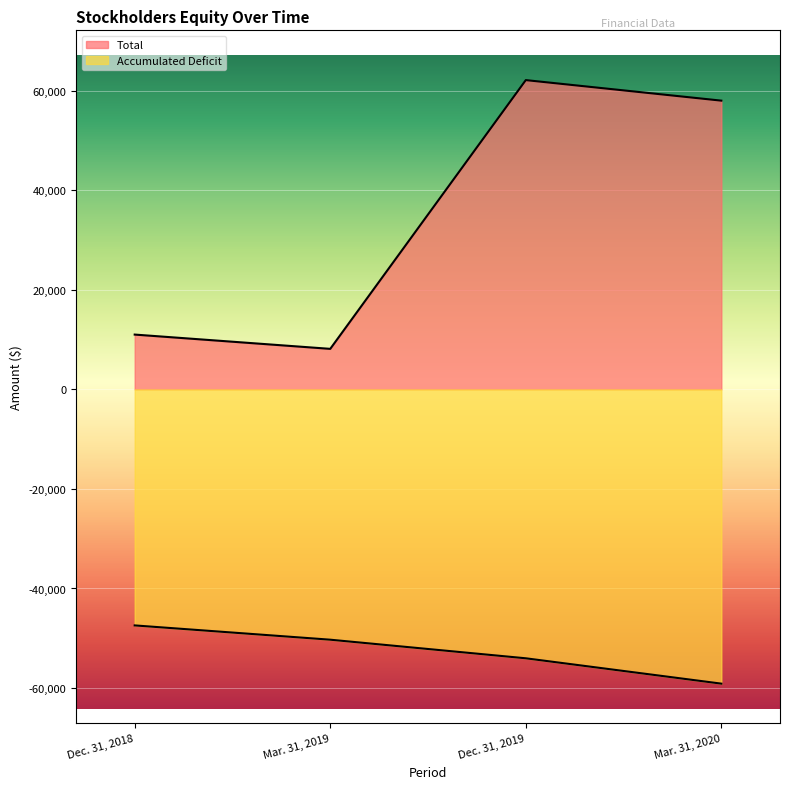

True or false: Total and Accumulated Deficit cross at least once.

False